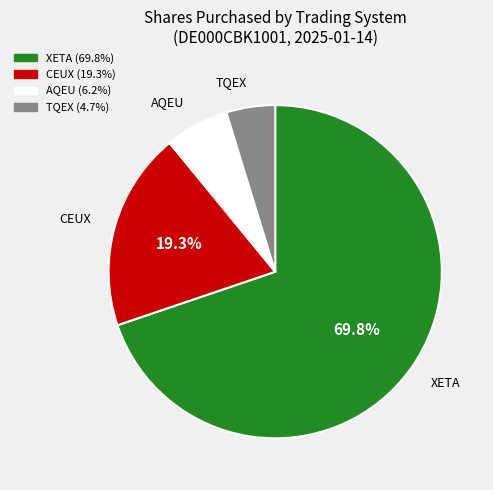

How many segments does this pie chart have?

4